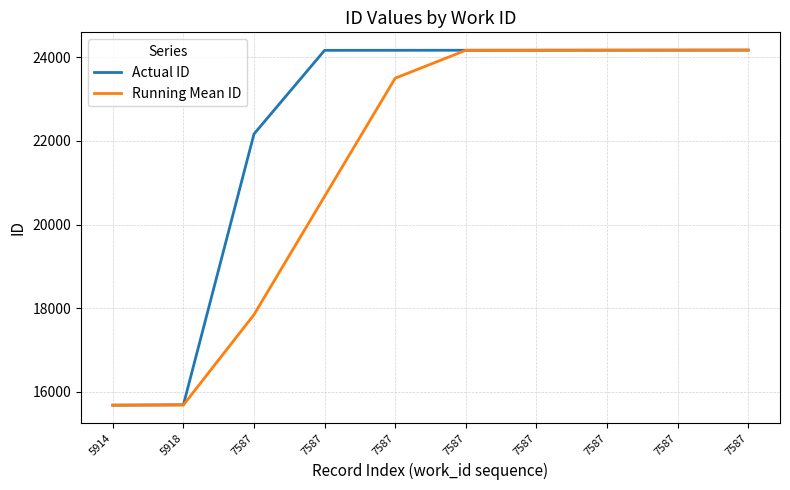

Is this an area chart (filled region under the line)?

No